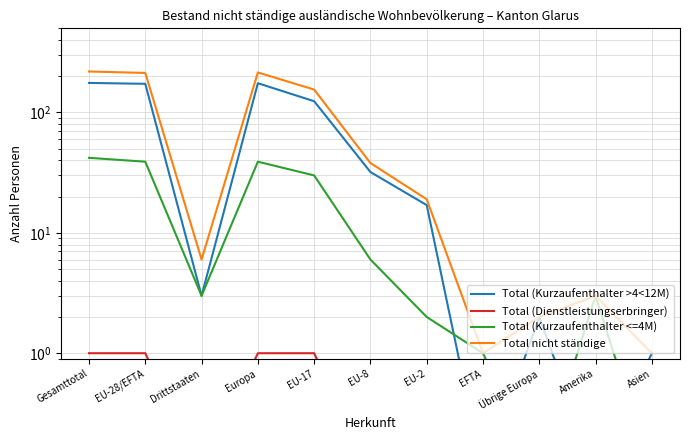

True or false: Total (Dienstleistungserbringer) and Total nicht ständige cross at least once.

False